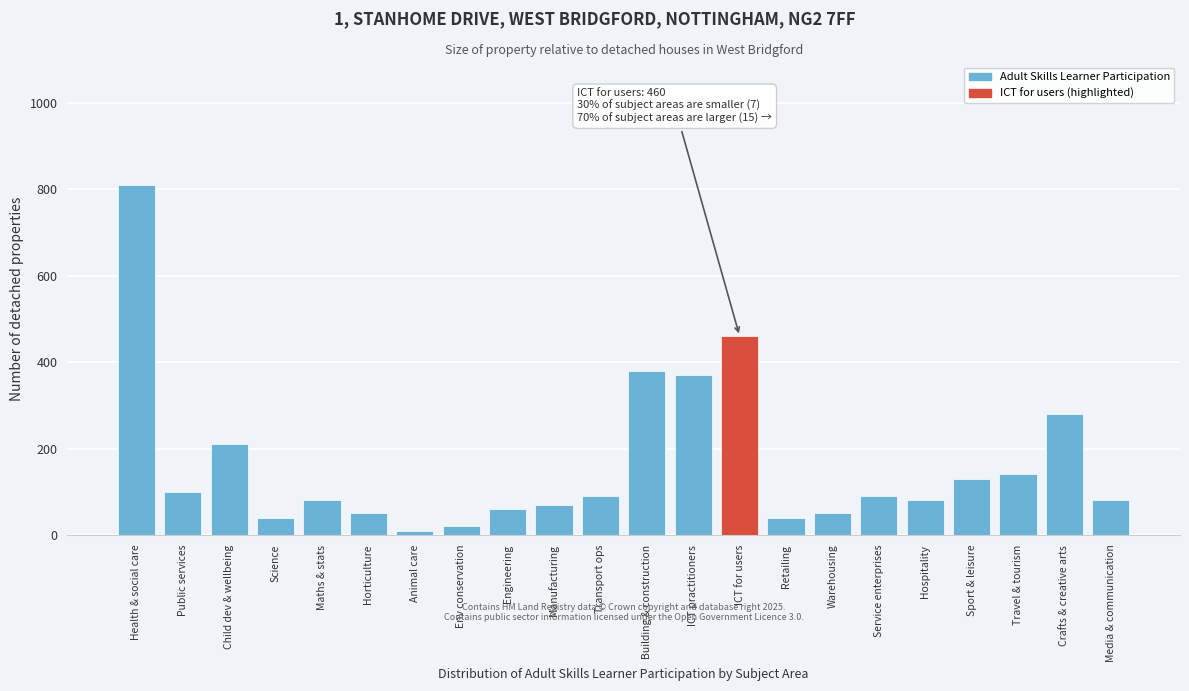

Reading left to right, transcribe all the data shown in this chart.

Health & social care=810	Public services=100	Child dev & wellbeing=210	Science=40	Maths & stats=80	Horticulture=50	Animal care=10	Env conservation=20	Engineering=60	Manufacturing=70	Transport ops=90	Building & construction=380	ICT practitioners=370	ICT for users=460	Retailing=40	Warehousing=50	Service enterprises=90	Hospitality=80	Sport & leisure=130	Travel & tourism=140	Crafts & creative arts=280	Media & communication=80